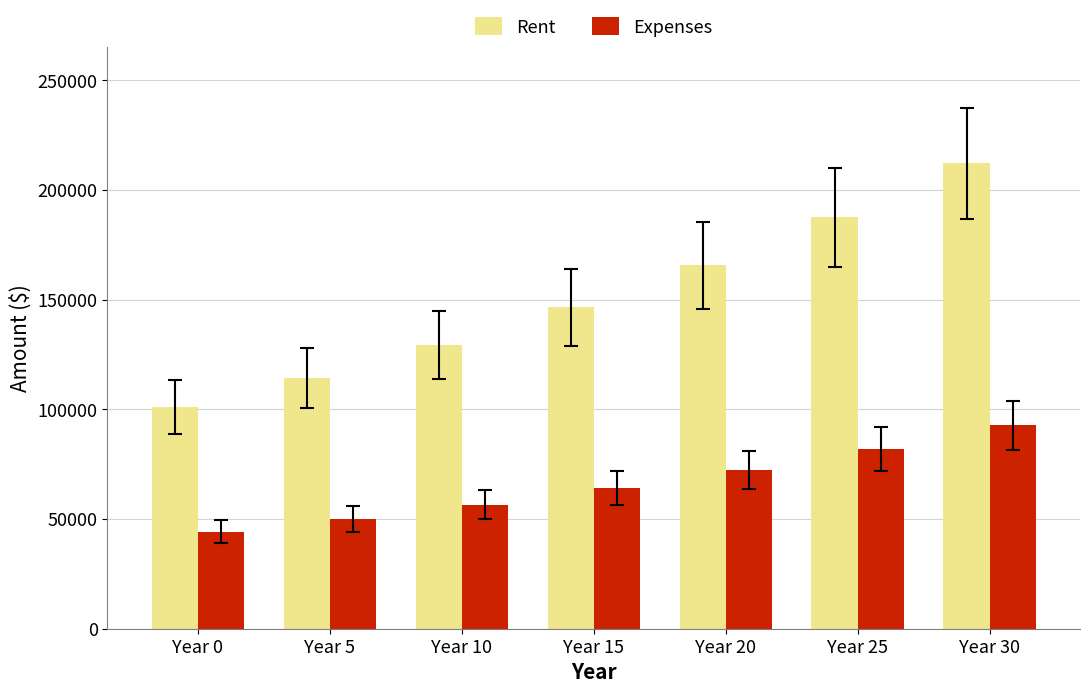

Is it true that Expenses equals 84808.7 at Year 5?

False